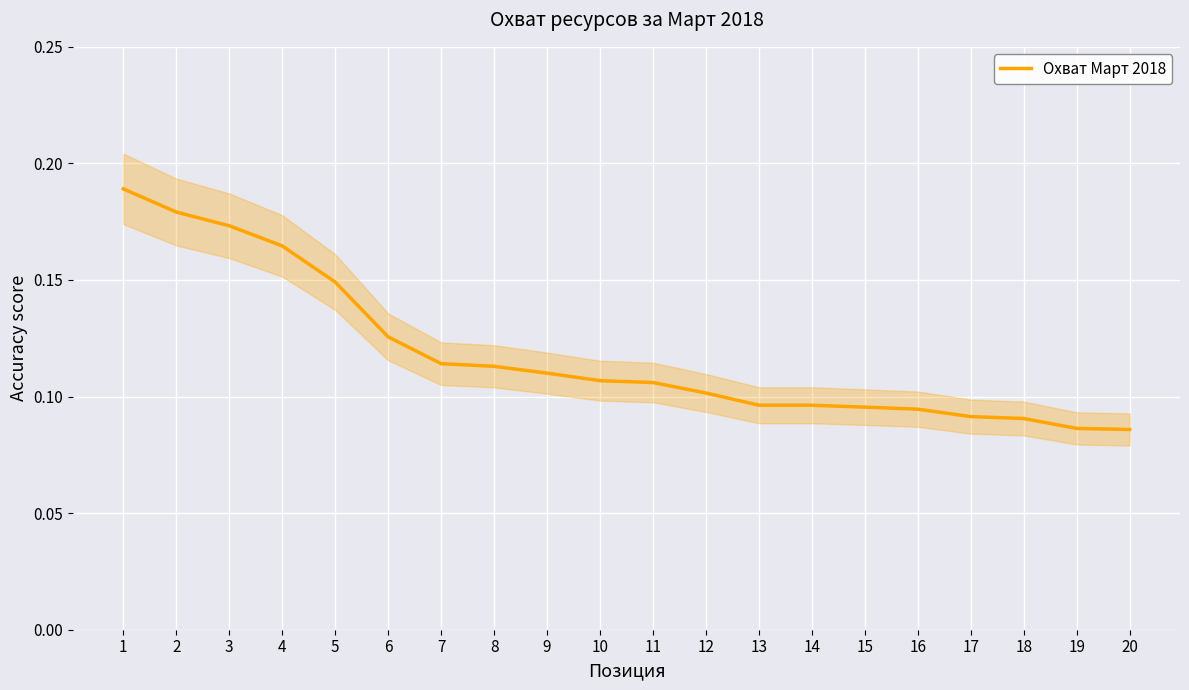

Rank the categories by value from lowest to highest.

20, 19, 18, 17, 16, 15, 13, 14, 12, 11, 10, 9, 8, 7, 6, 5, 4, 3, 2, 1